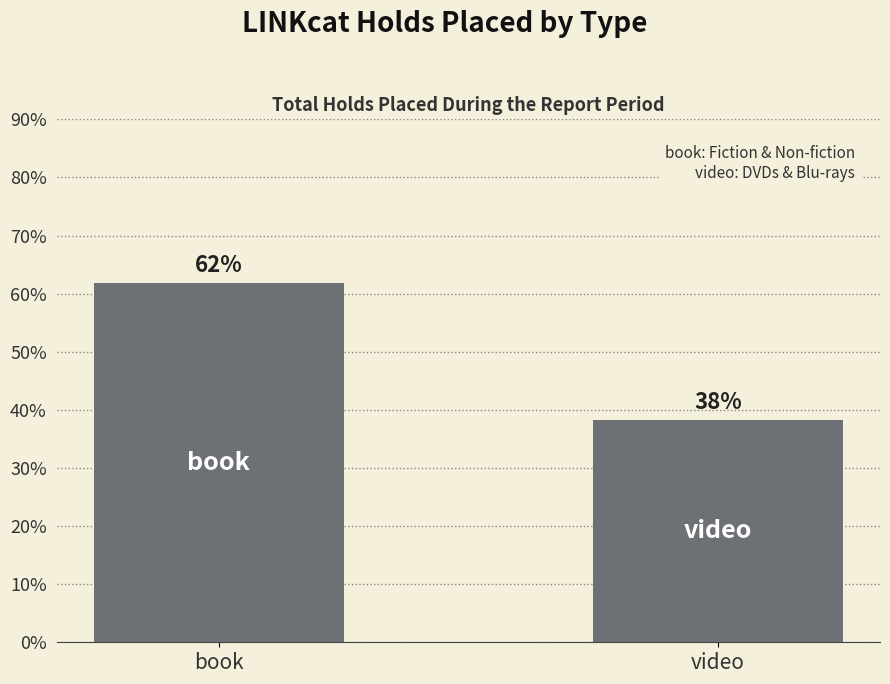

List the labels in order of value, largest first.

book, video